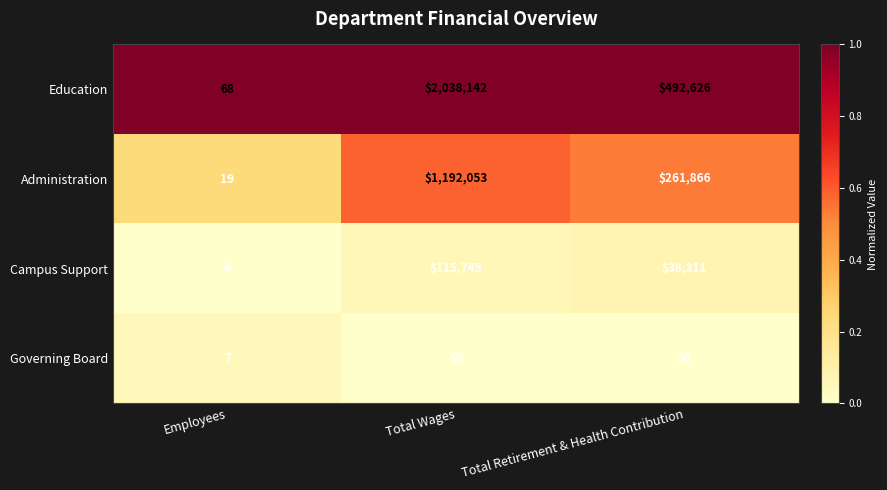

Is it true that Education equals 115873 at Total Retirement & Health Contribution?

False